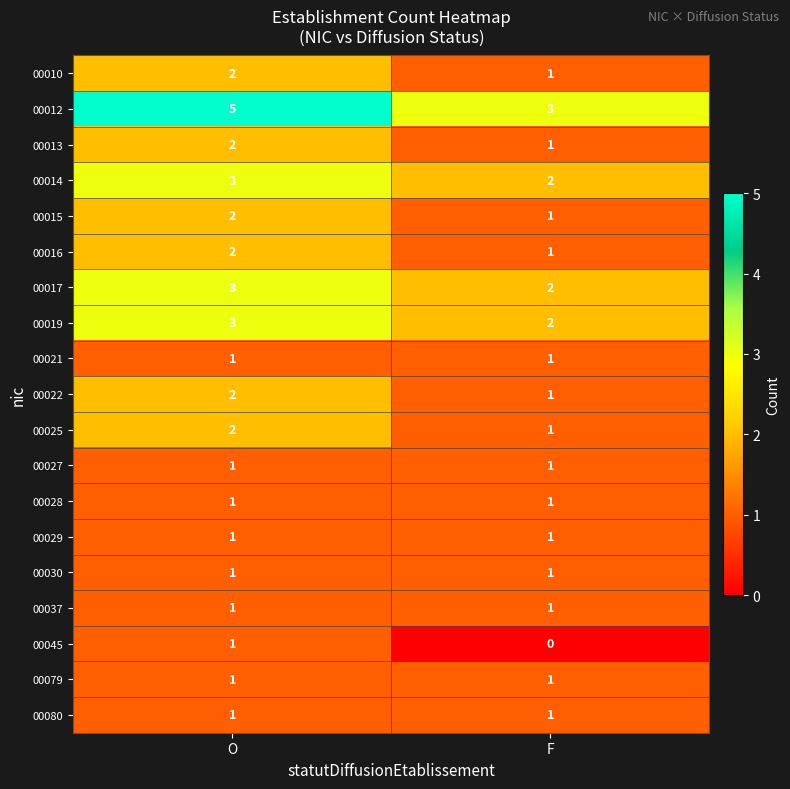

What is the sum of all 00010 values?

3